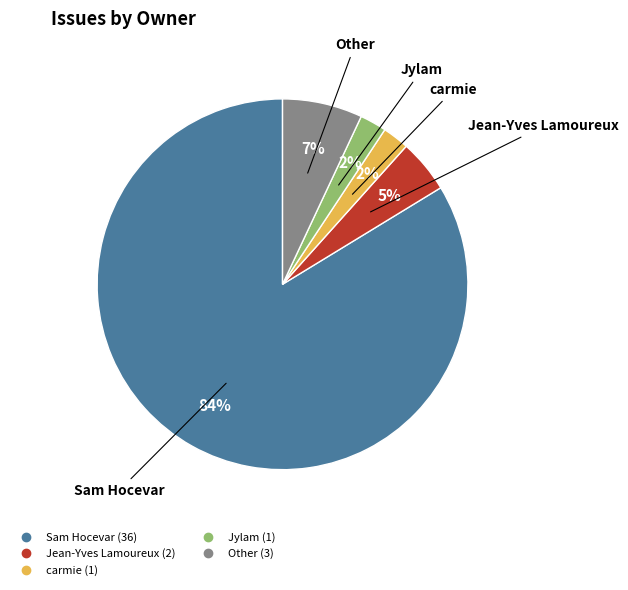

Which slice is the largest?

Sam Hocevar